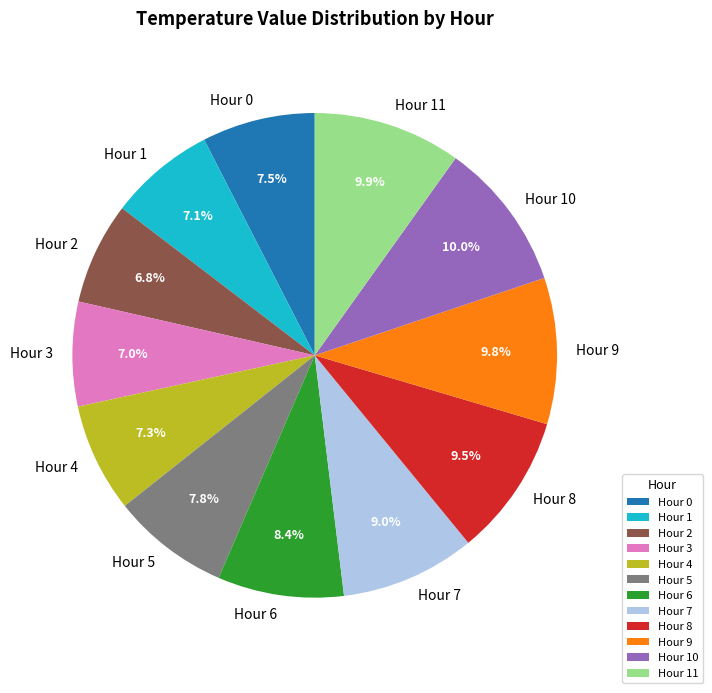

What percentage is the Hour 1 slice, to the nearest percent?

7%